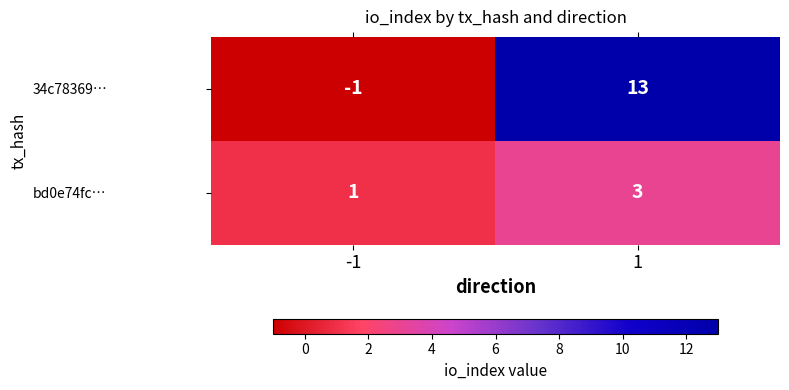

Which series has the largest range (max minus min)?

34c78369…